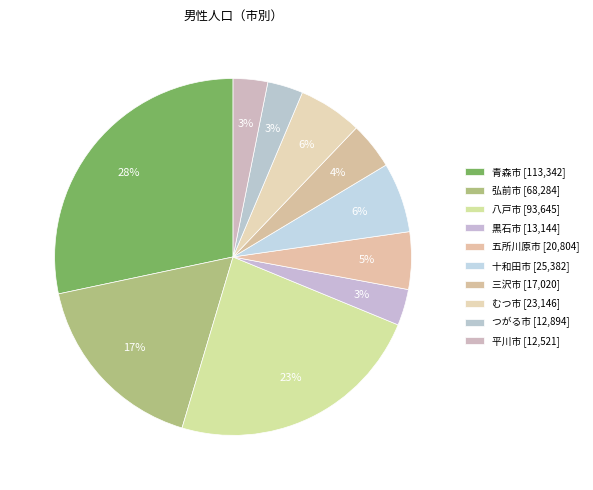

Which has a higher value, 三沢市 or 黒石市?

三沢市